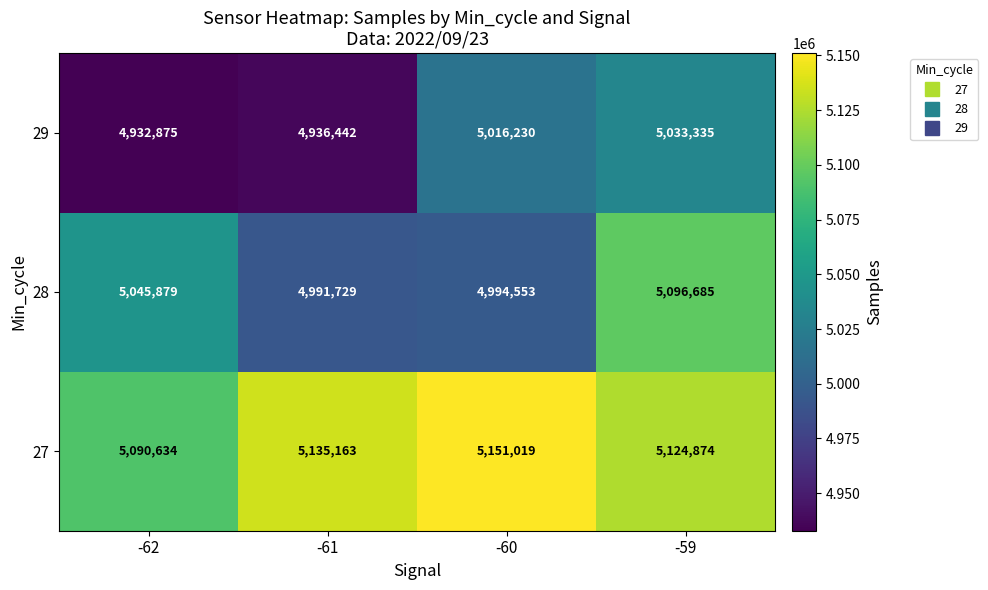

At which label is 28 closest to 5044207?

-62